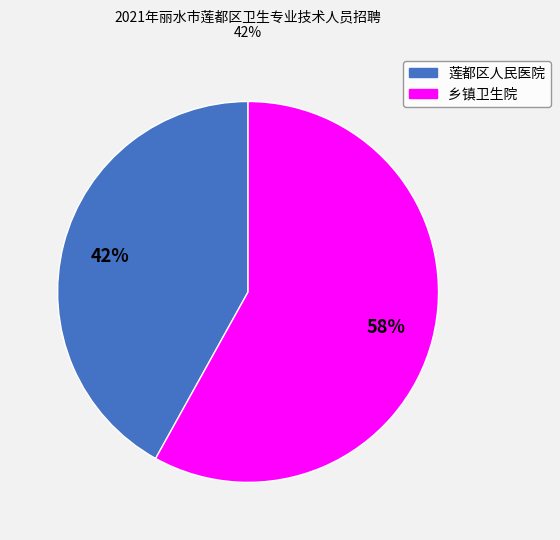

What percentage is the 乡镇卫生院 slice, to the nearest percent?

58%